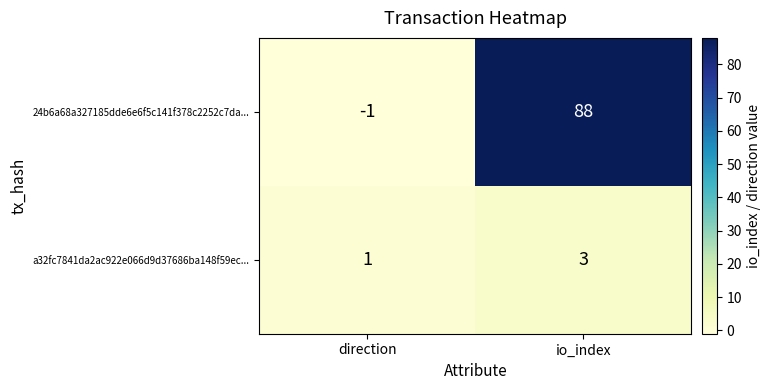

Where is a32fc7841da2ac922e066d9d37686ba148f59ec... nearest to the value 2?

direction